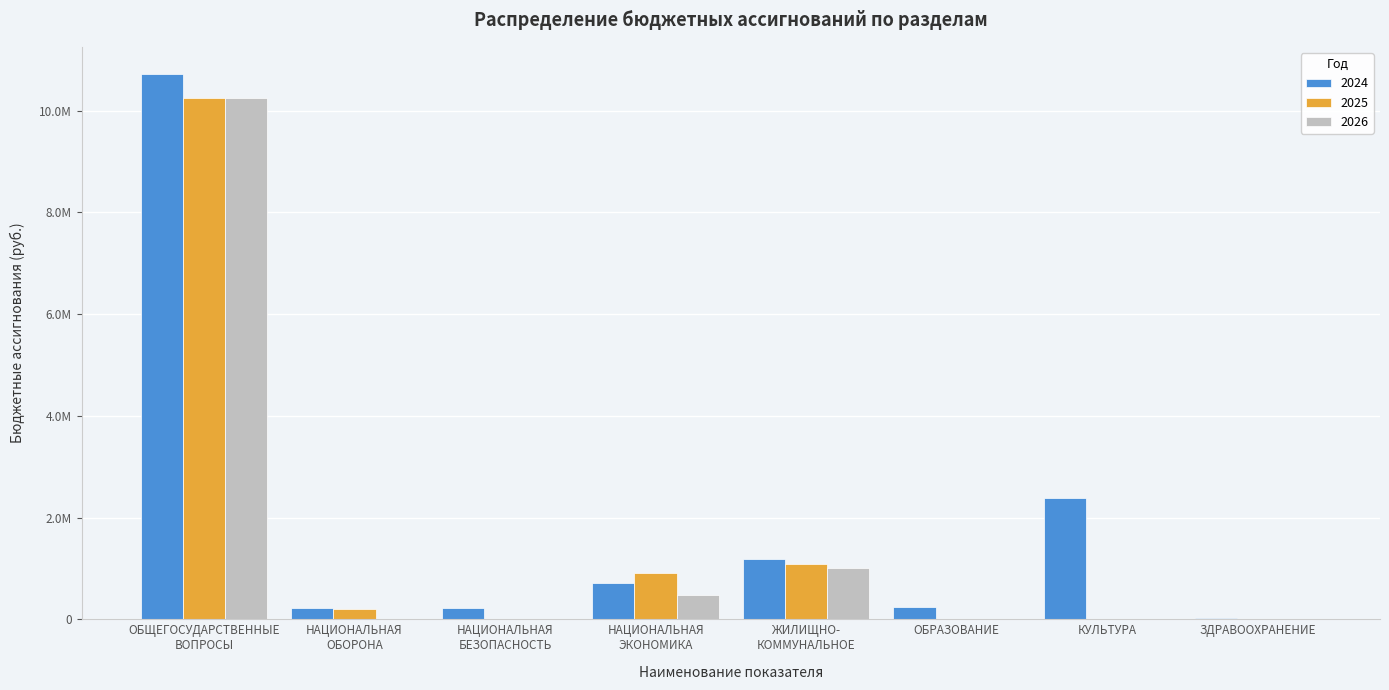

What are all the series names shown in the legend?

2024, 2025, 2026